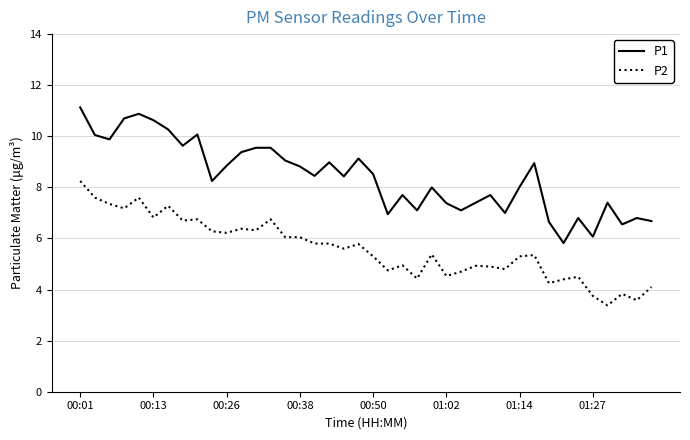

What is the smallest value displayed?

3.4